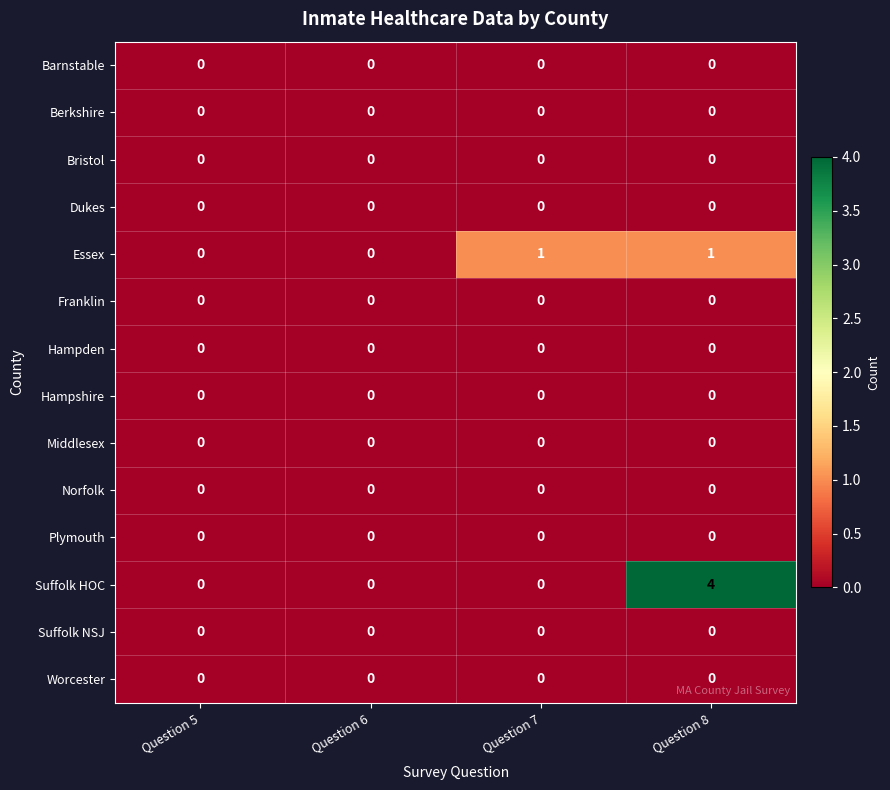

What is the difference between the highest and lowest values at Question 8?

4